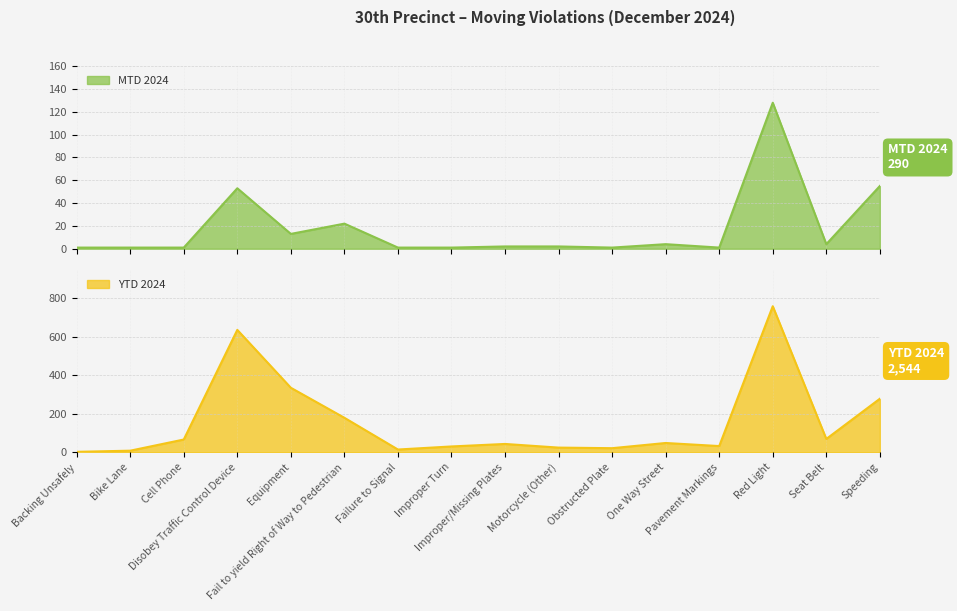

At which label does YTD 2024 first exceed 48?

Cell Phone